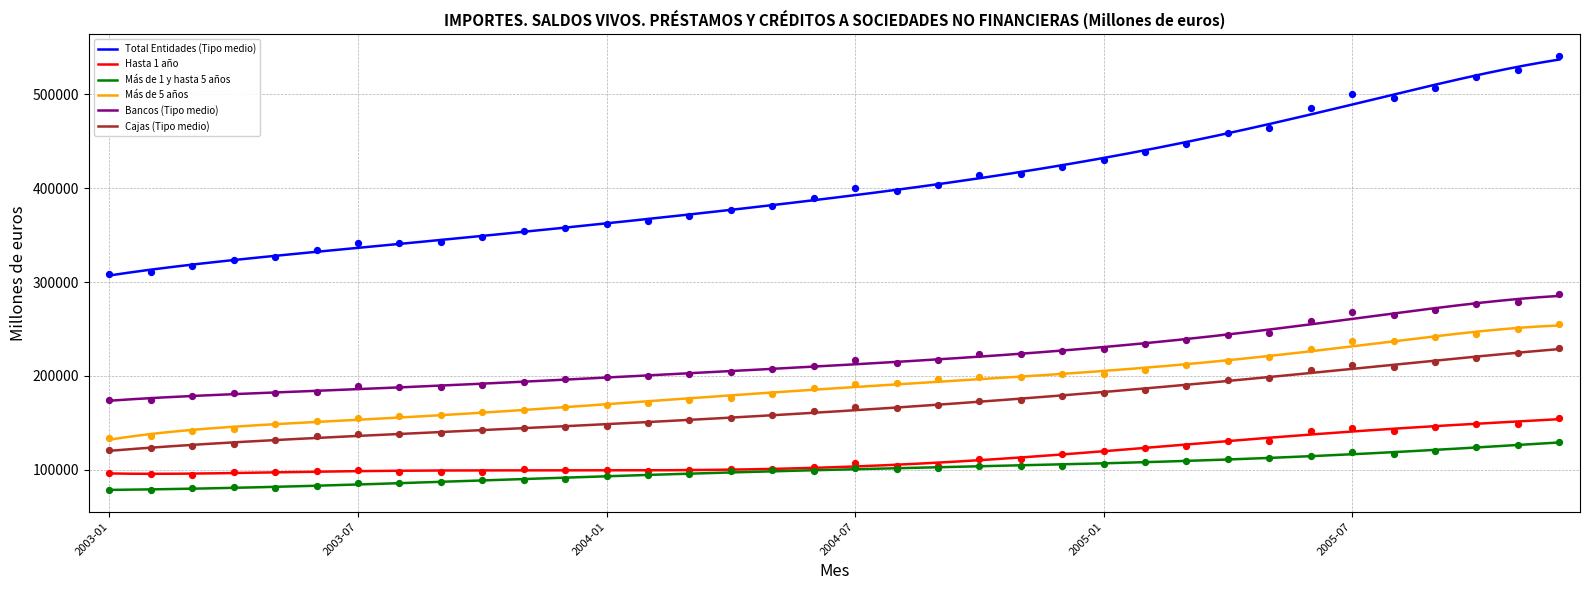

Which series contains the highest Y value?

Total Entidades (Tipo medio)